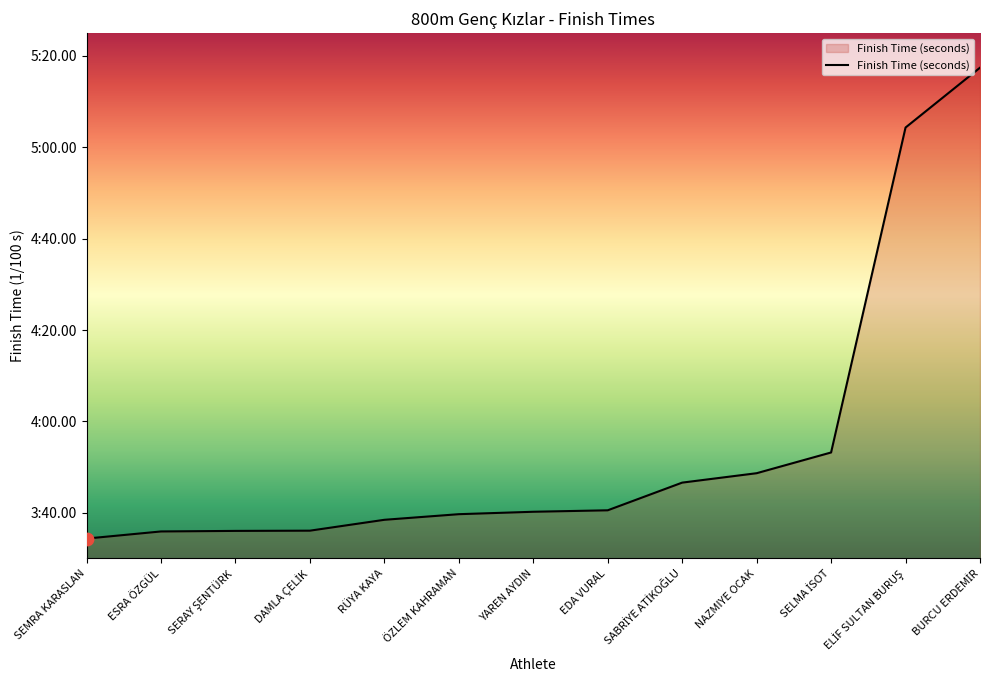

Approximately how many times larger is the value at YAREN AYDIN compared to BURCU ERDEMİR?

0.7